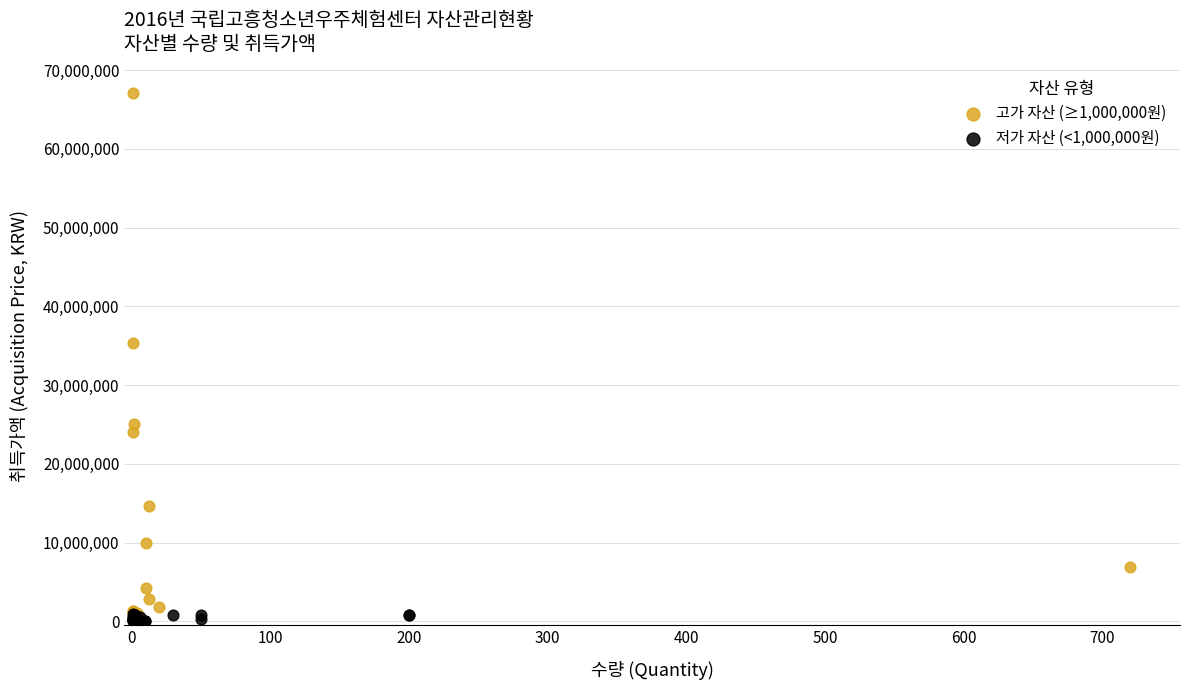

Which series has the largest Y range (max minus min)?

고가 자산 (≥1,000,000원)